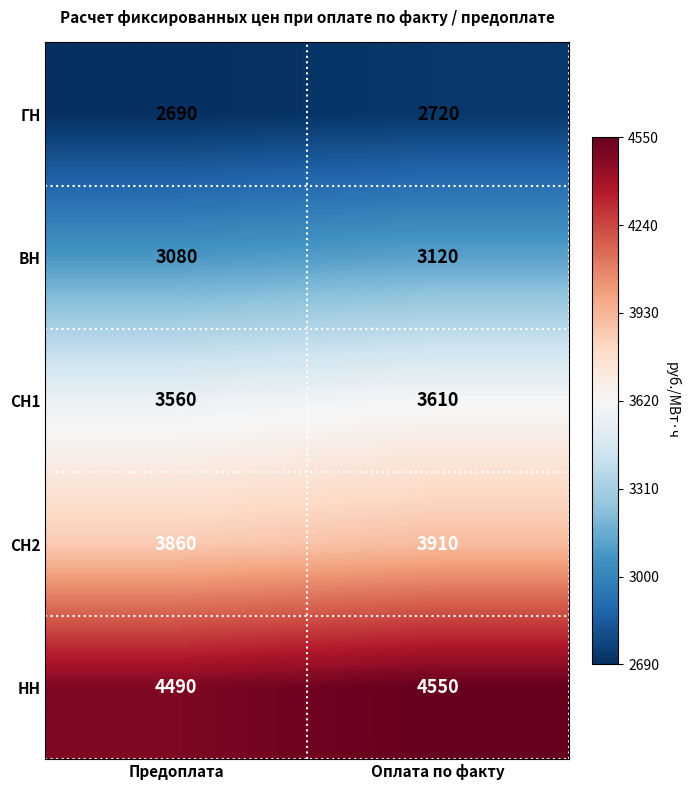

At which category is the sum across all series the highest?

Оплата по факту